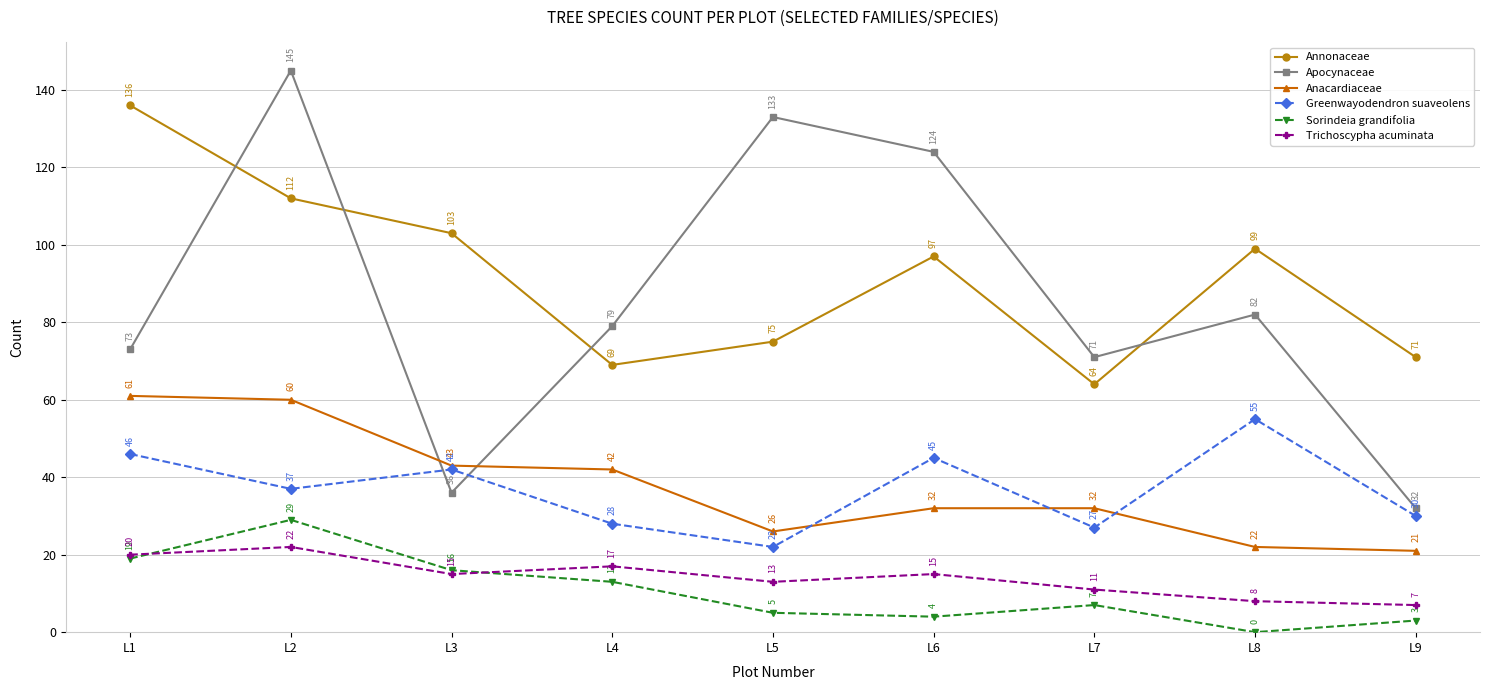

True or false: Trichoscypha acuminata and Anacardiaceae cross at least once.

False